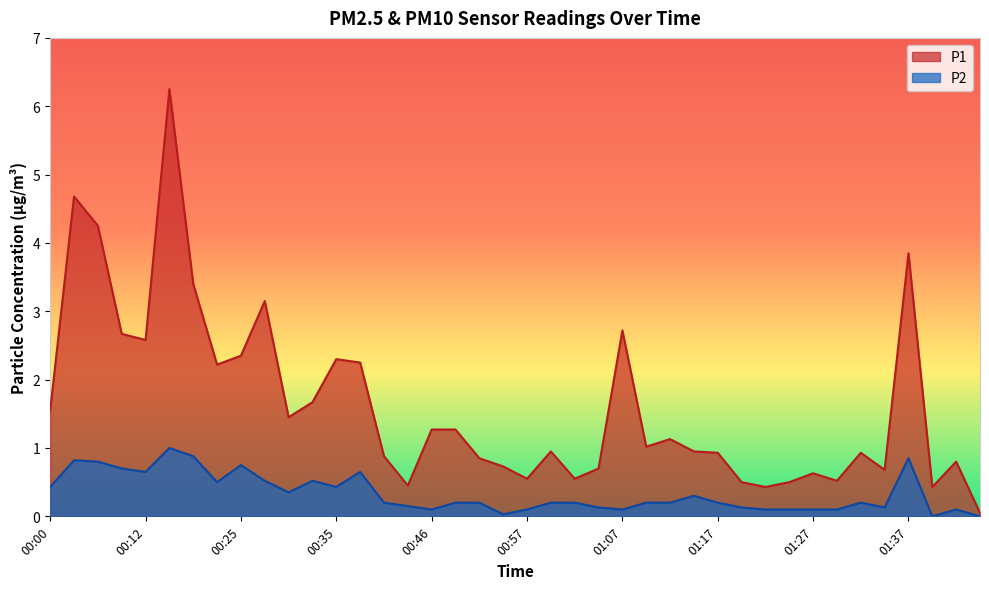

Between 00:41 and 00:28, which is larger?

00:28